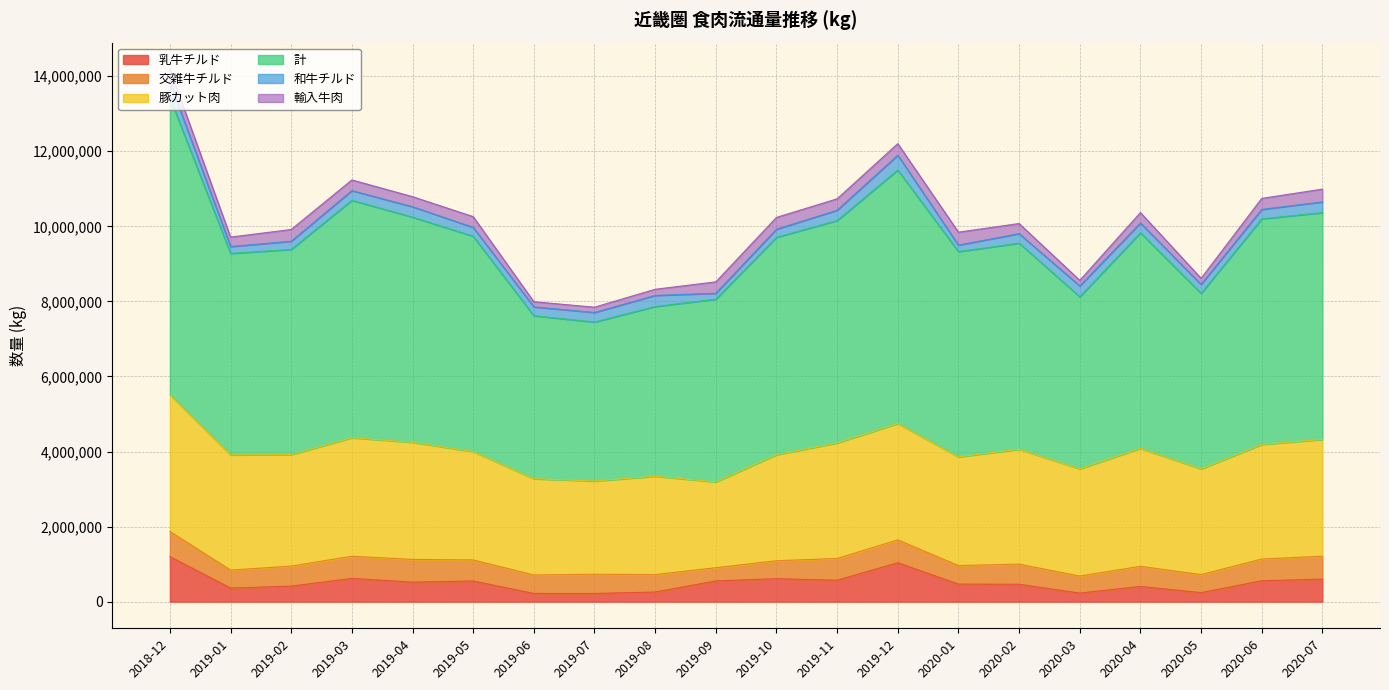

Does the chart have visible grid lines?

Yes